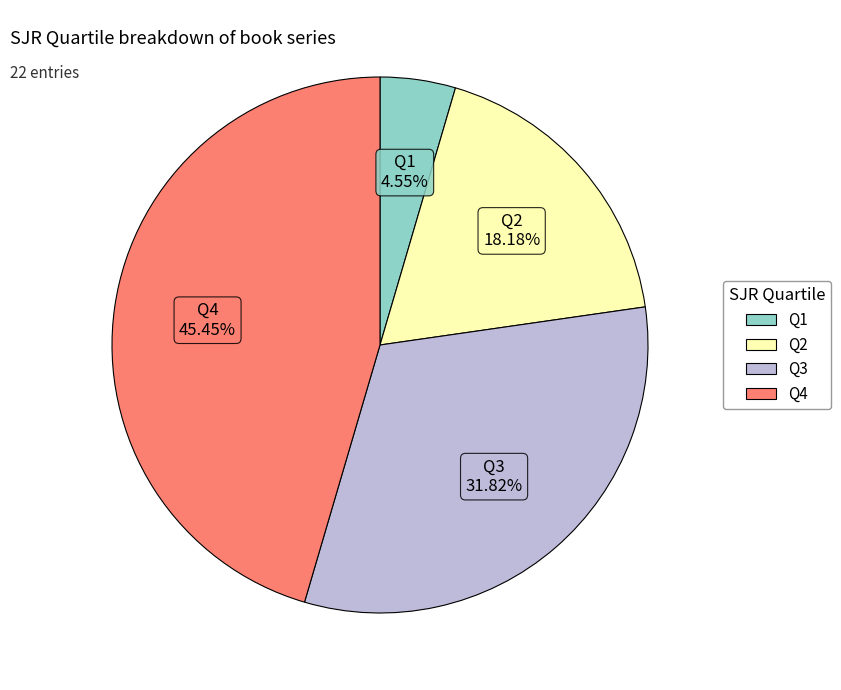

Rank the categories by value from lowest to highest.

Q1, Q2, Q3, Q4